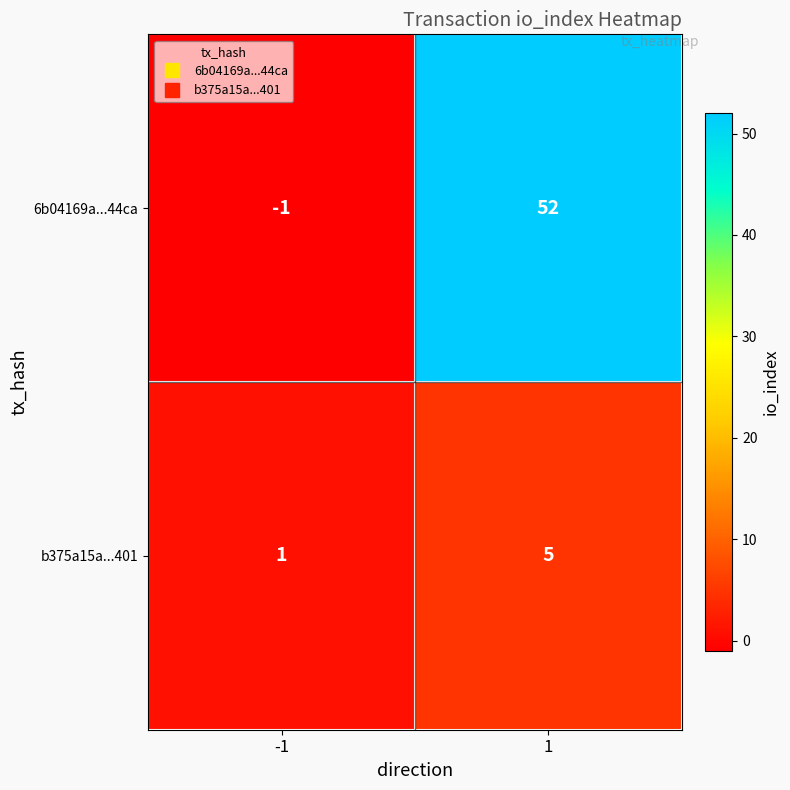

Is it true that b375a15a...401 equals 5 at 1?

True